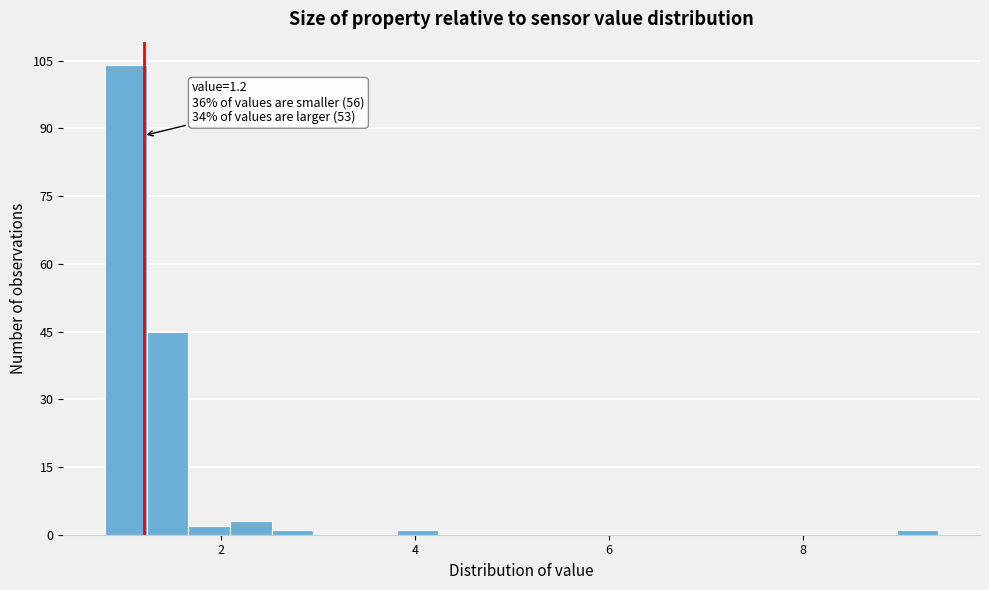

Read against the x-axis, roughly where is the centre of the tallest bar?

1.0